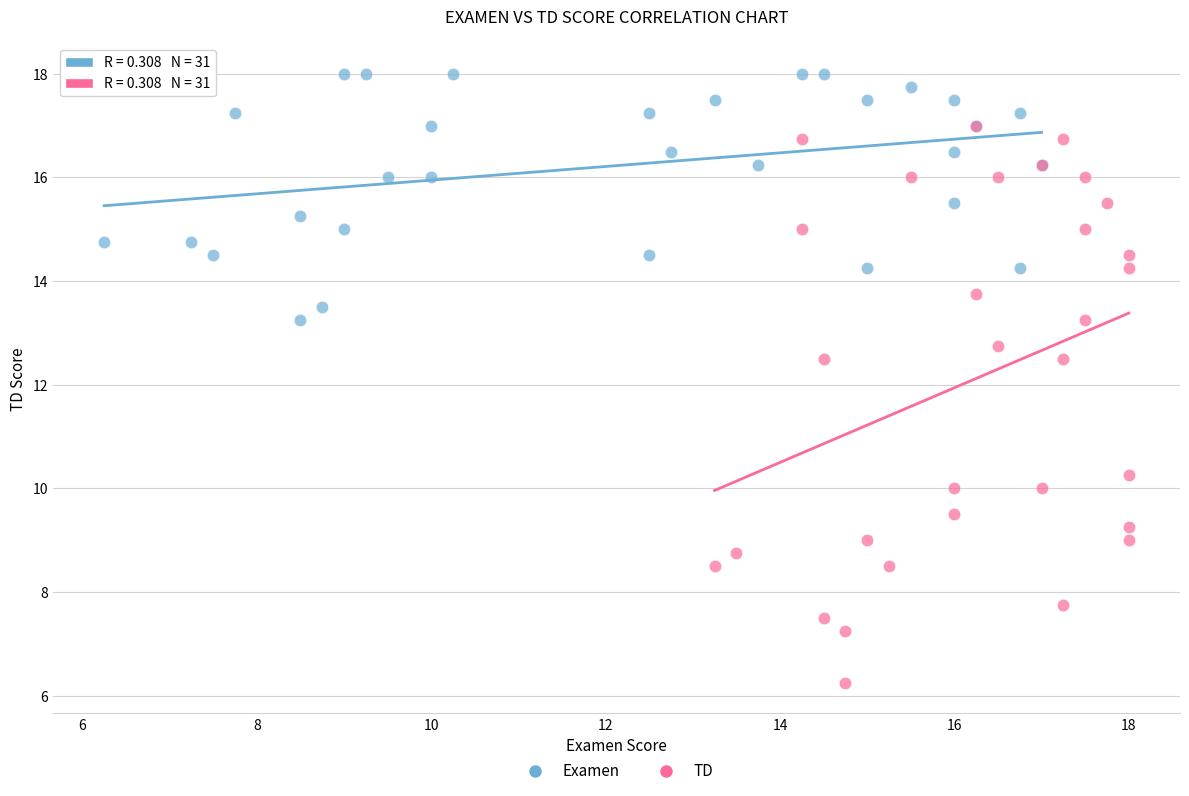

Which series contains the lowest Y value?

TD